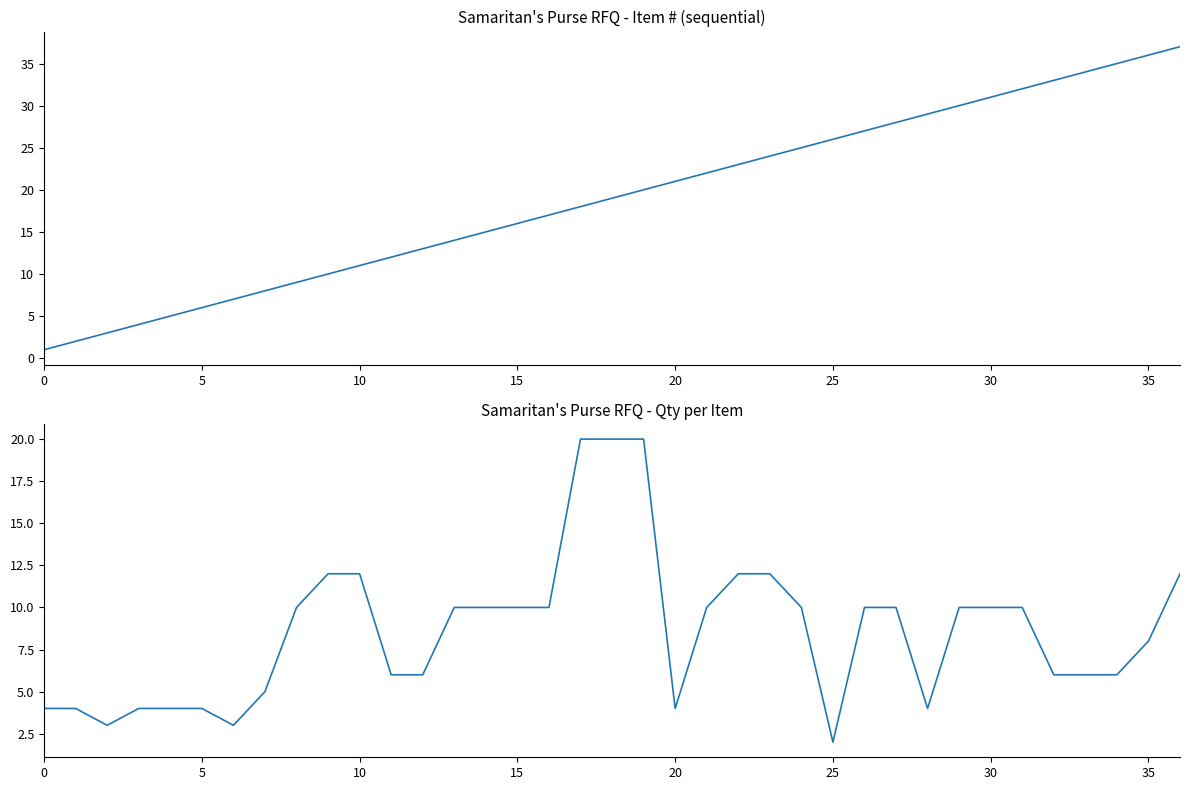

Where does the Qty series first go above 10?

9